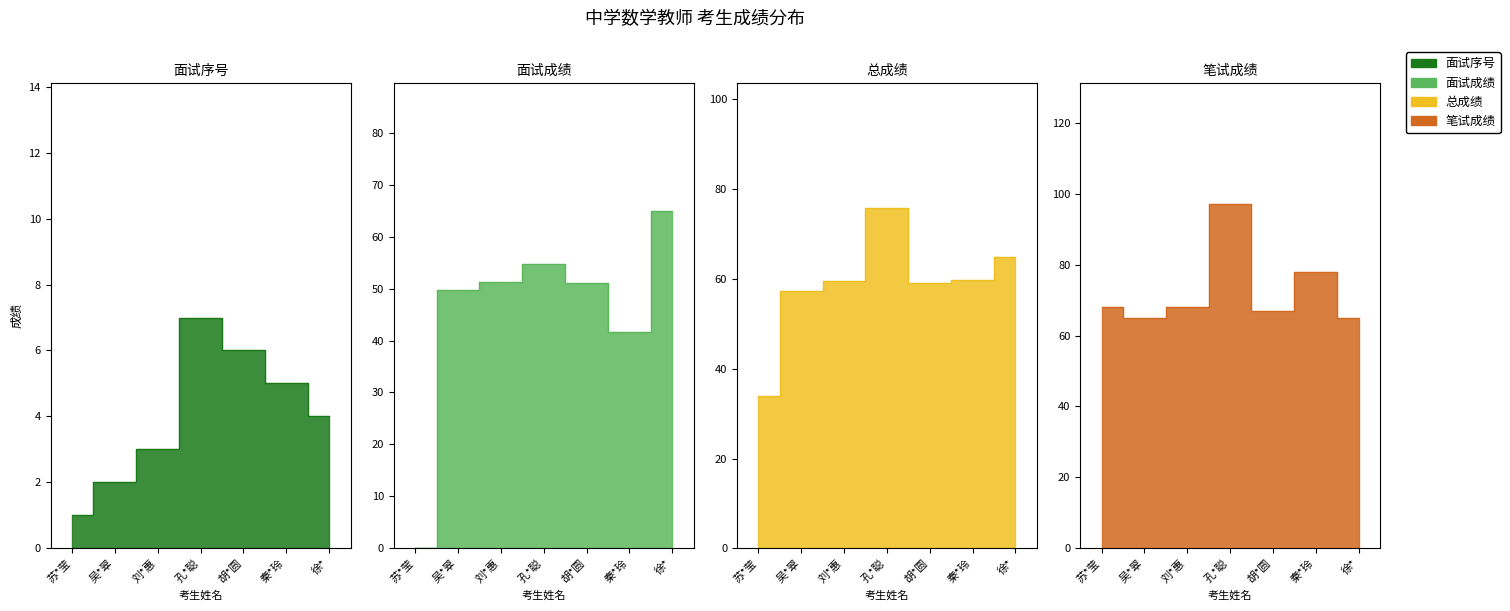

Read the 总成绩 value at 秦*玲.

59.8